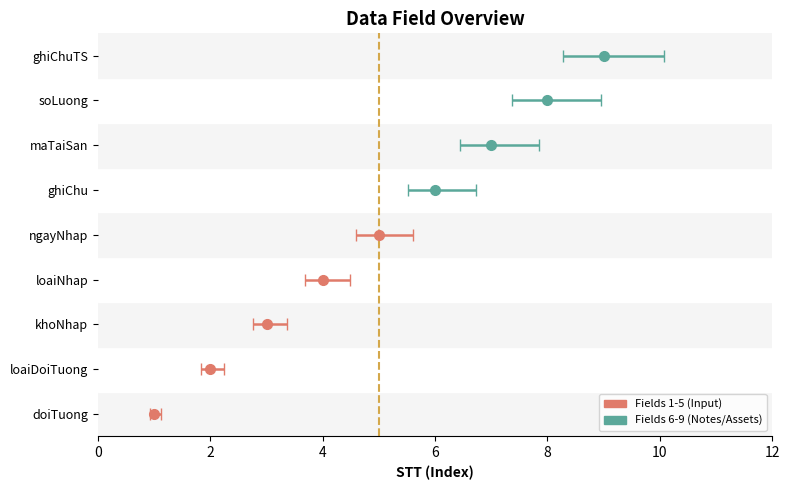

What is the difference between the second highest and minimum values?

7